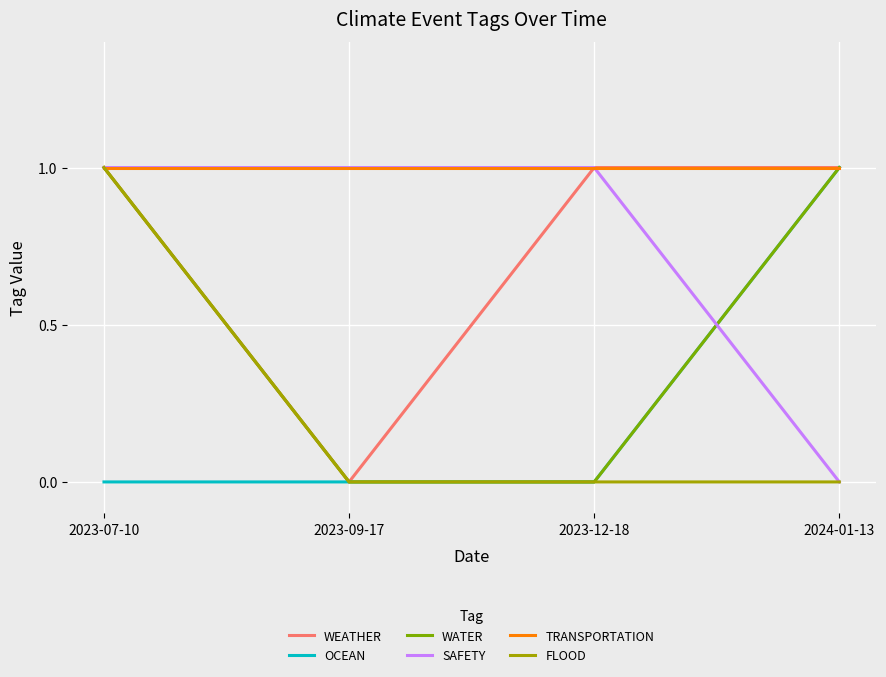

Which series has the largest total across all categories?

TRANSPORTATION